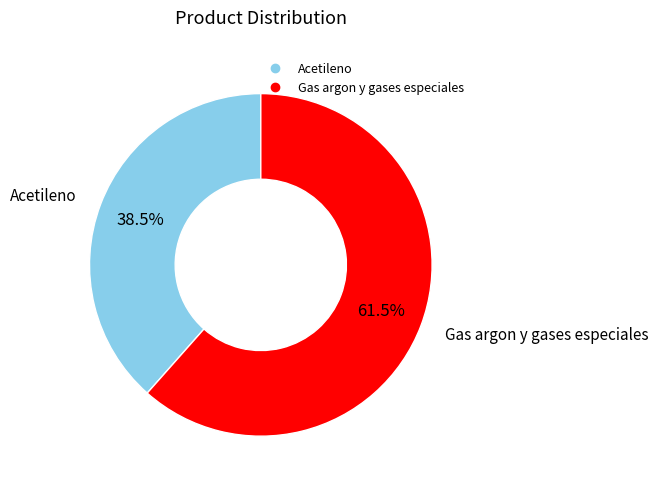

Does Gas argon y gases especiales represent more than half of the total?

Yes